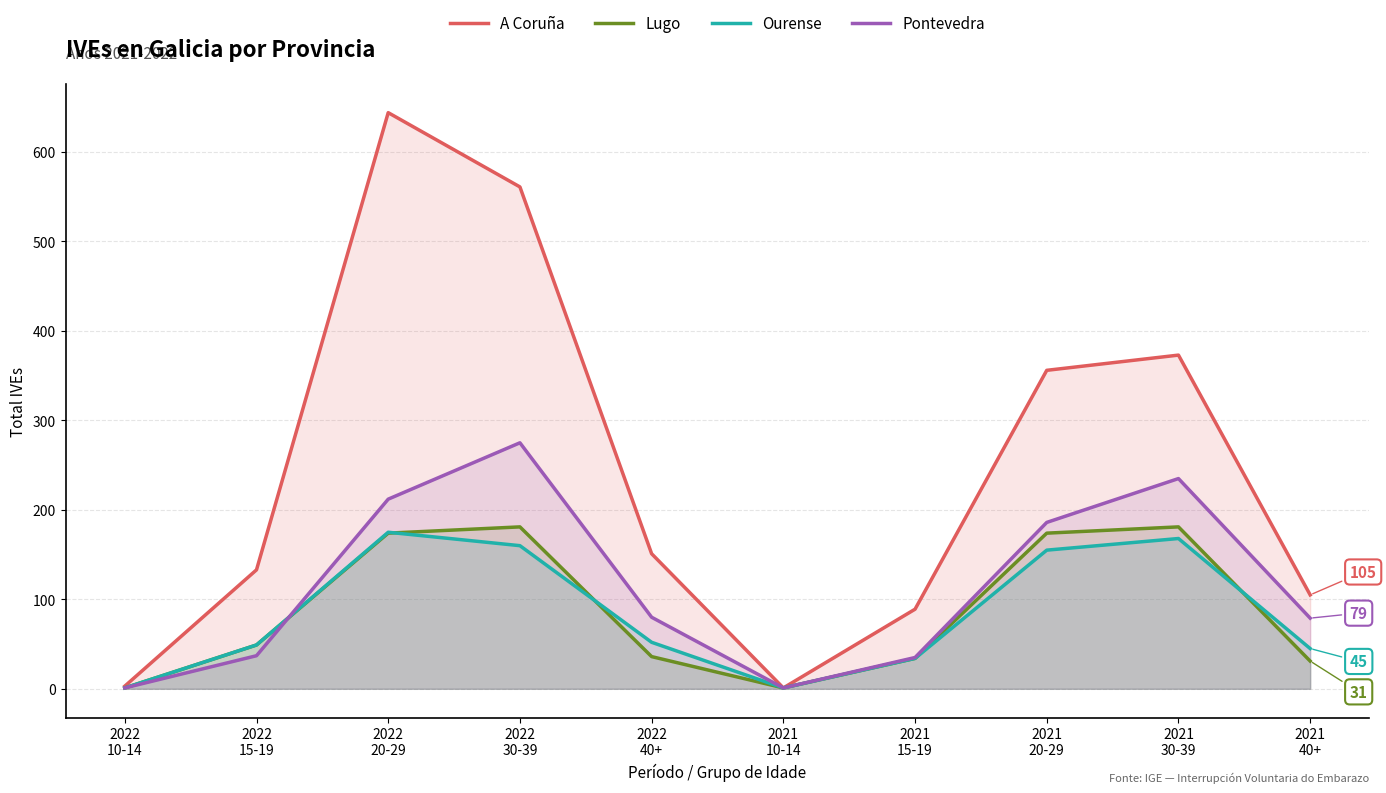

At which category does Pontevedra reach its first local peak?

2022
30-39